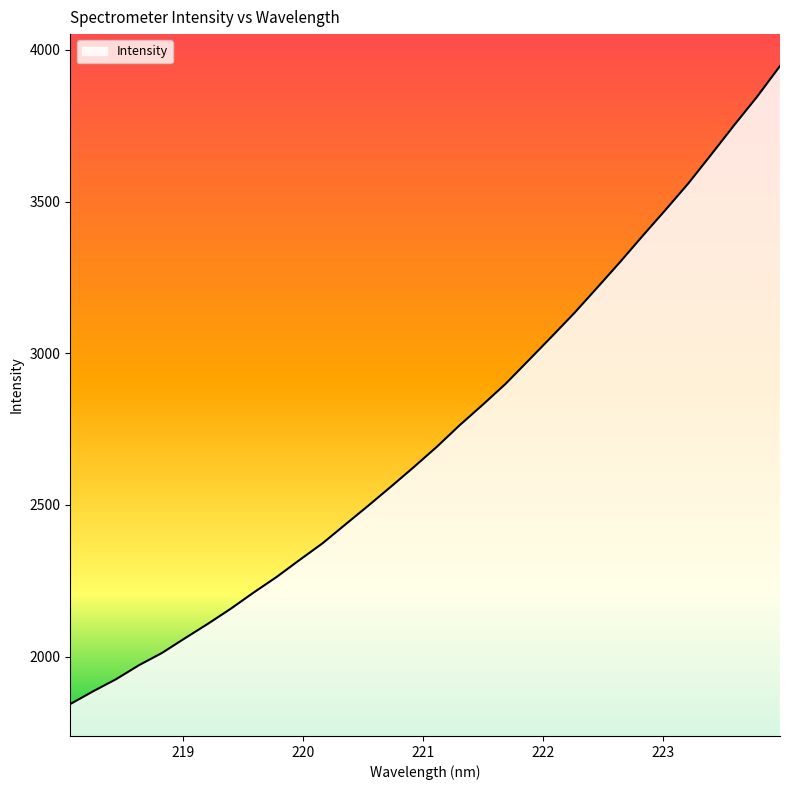

What is the maximum value shown in the chart?

3947.0